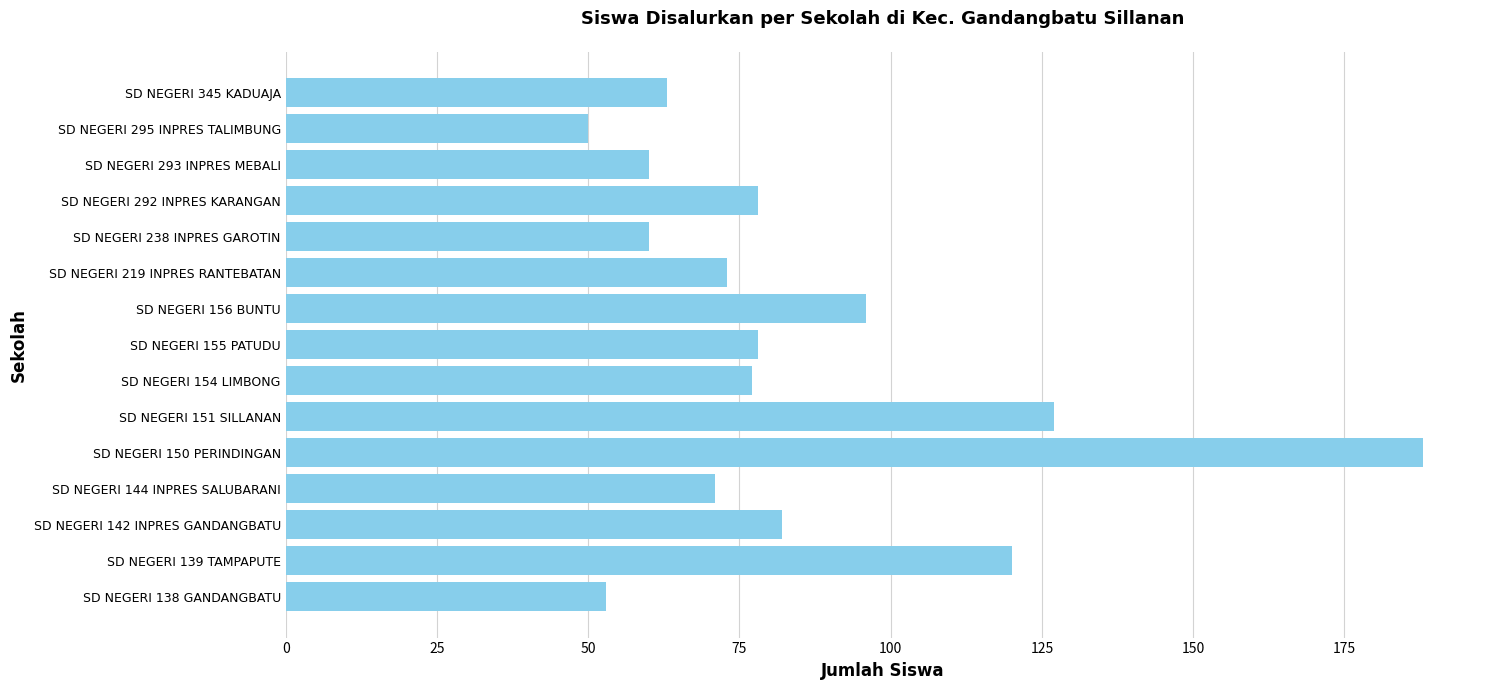

Where is the data nearest to the value 119?

SD NEGERI 139 TAMPAPUTE